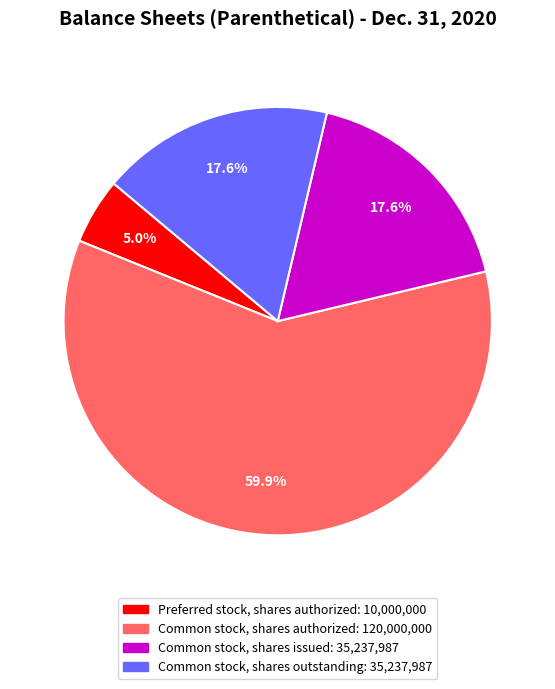

How many slices are in this pie chart?

4